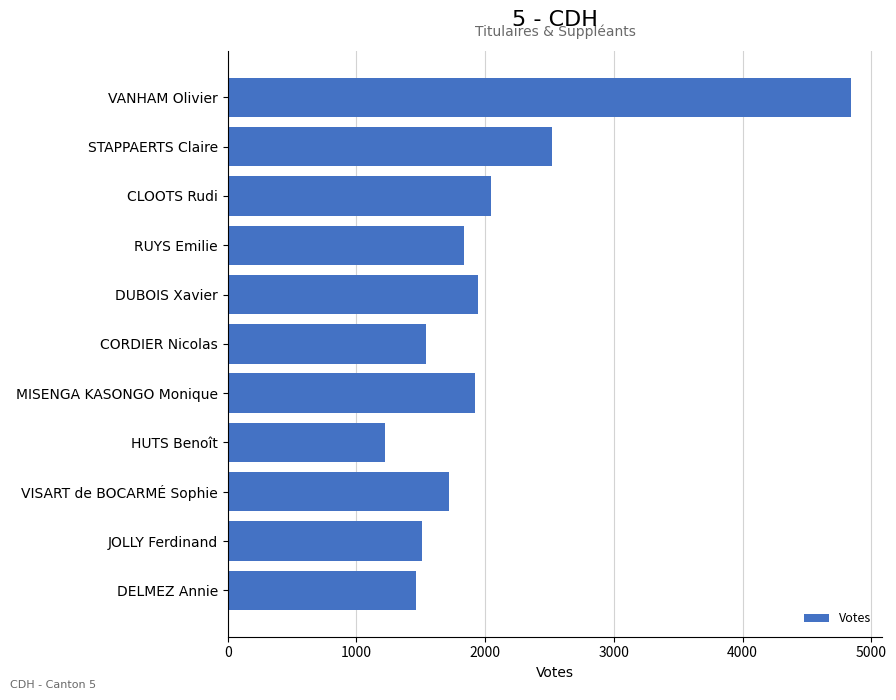

Reading bottom to top, transcribe all the data shown in this chart.

1461	1511	1717	1224	1923	1540	1947	1834	2048	2519	4844